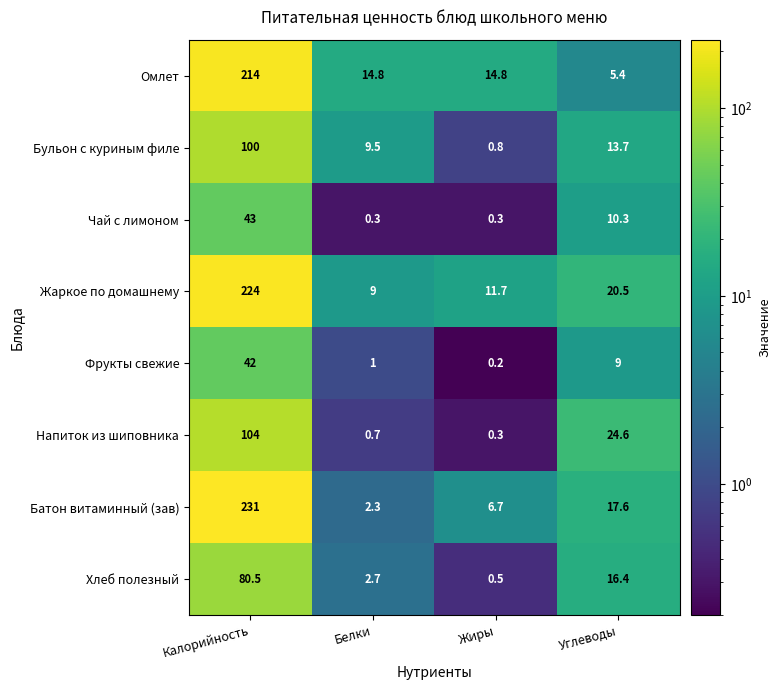

What is the difference between the Чай с лимоном values at Калорийность and Белки?

42.7